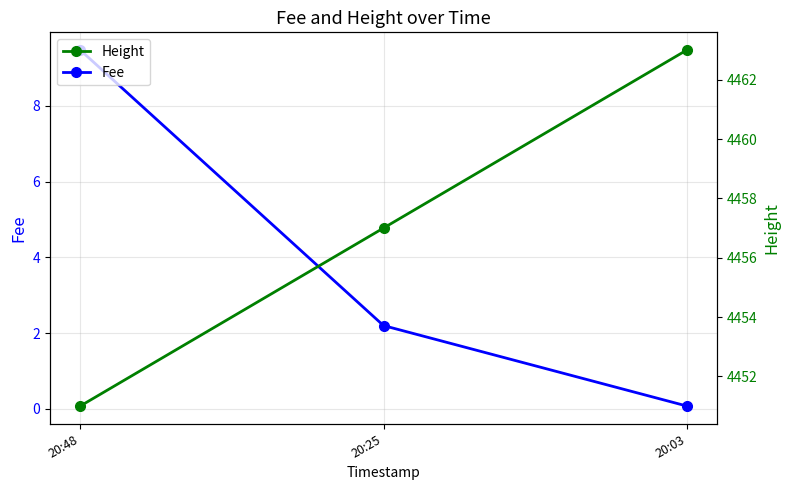

Reading right to left, extract all data points from this chart.

Fee: 20:03=0.1	20:25=2.2	20:48=9.5
Height: 20:03=4463.0	20:25=4457.0	20:48=4451.0